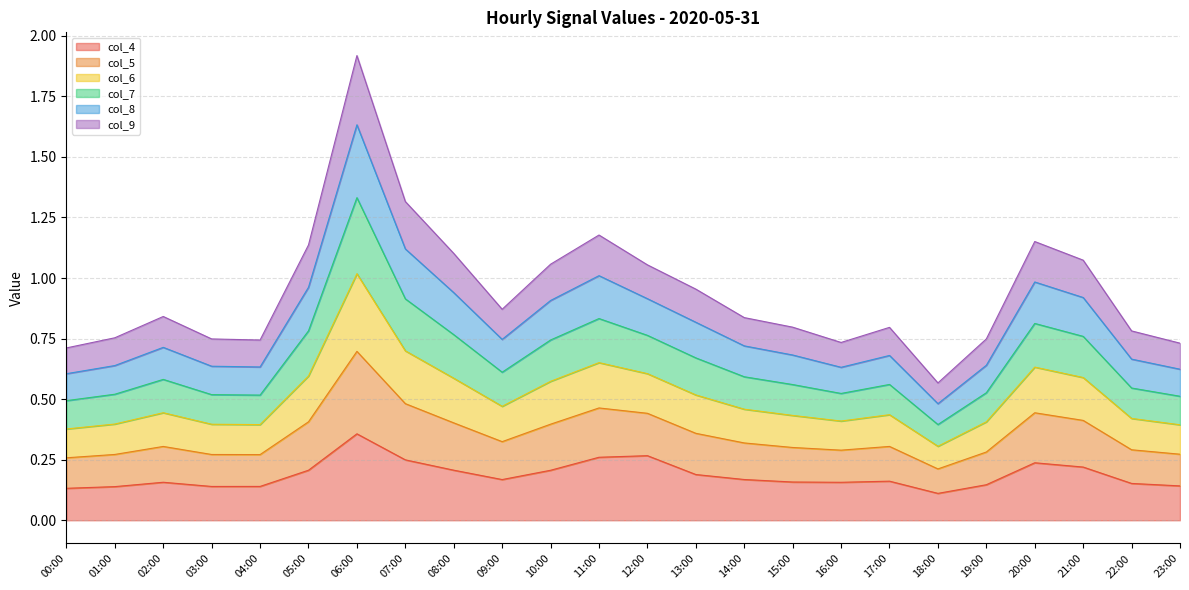

True or false: col_8 and col_4 cross at least once.

False